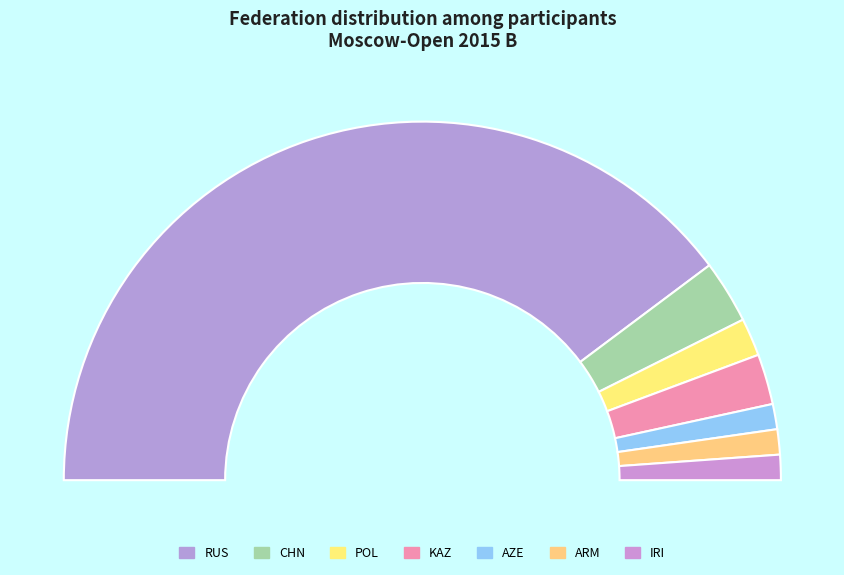

How much of the chart is everything except ARM?

97.7%